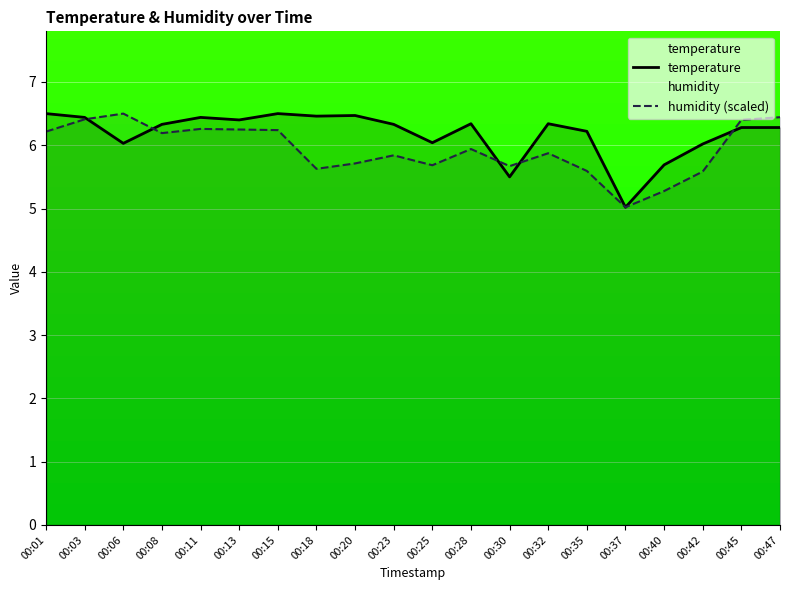

Is the value of humidity (scaled) at 00:11 greater than the value of temperature at 00:40?

Yes